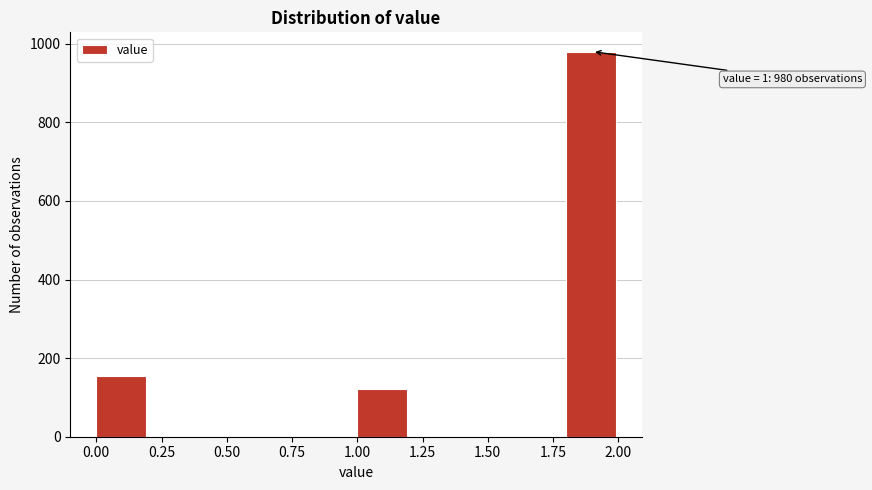

Over which range of the x-axis is the bar tallest?

1.8 to 2.0